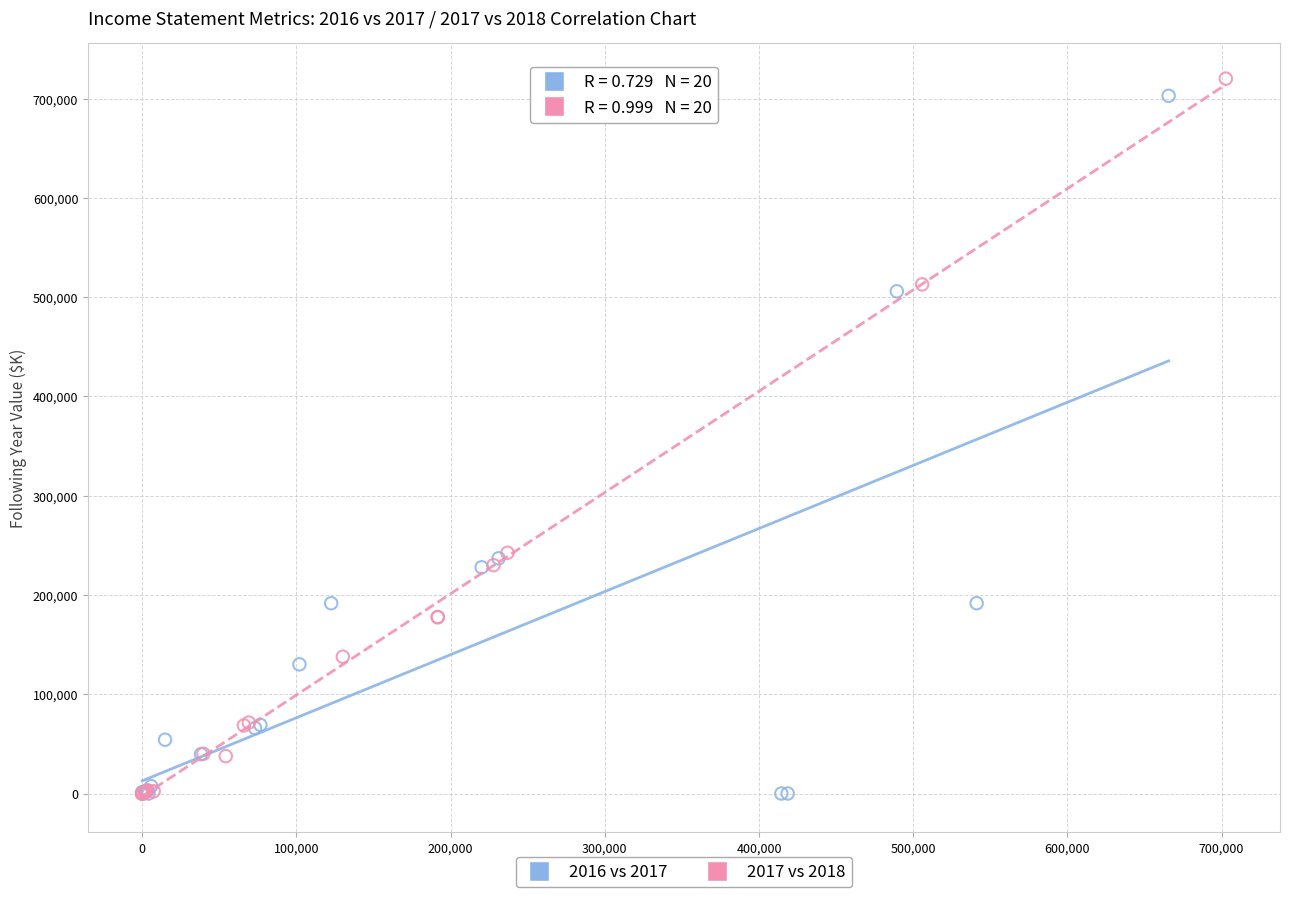

Which series has the widest spread of Y values?

2017 vs 2018